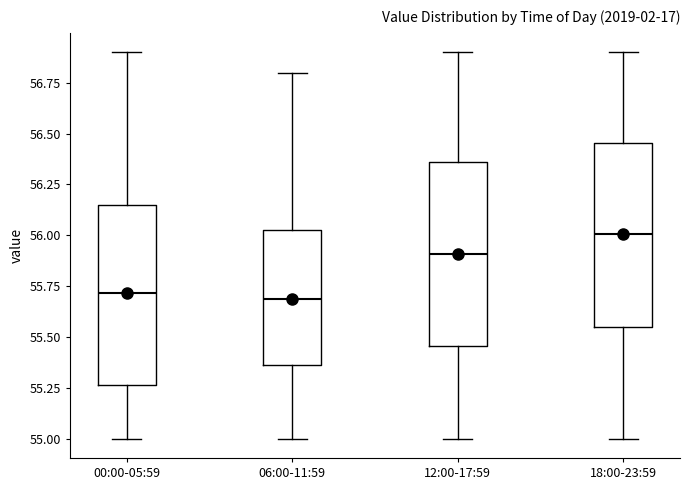

Where does the upper whisker of the box for 06:00-11:59 end on the y-axis? The values are not printed on the chart, so give them approximately, as read against the axis.

56.80